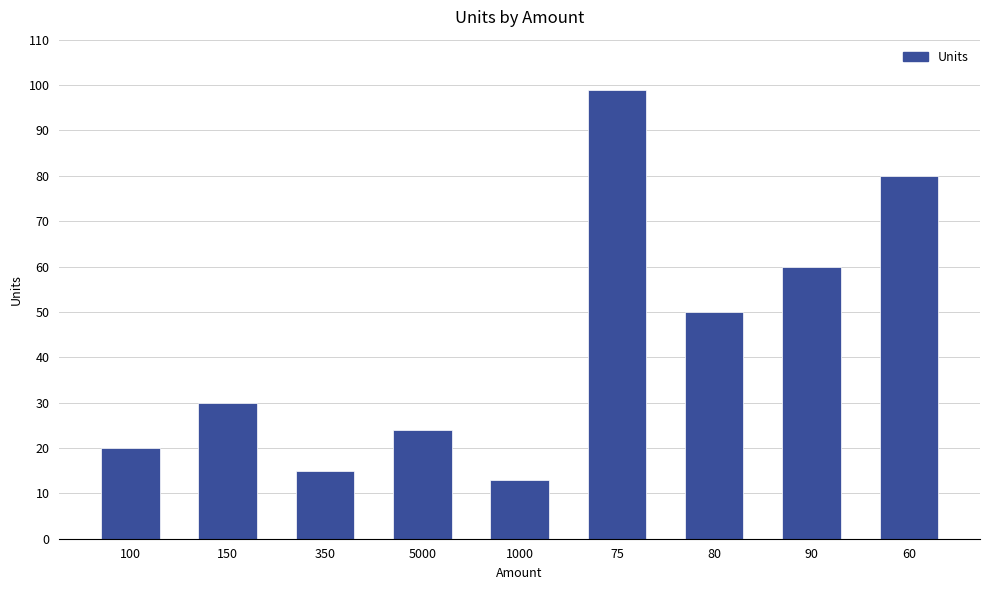

How many bars are there in total?

9